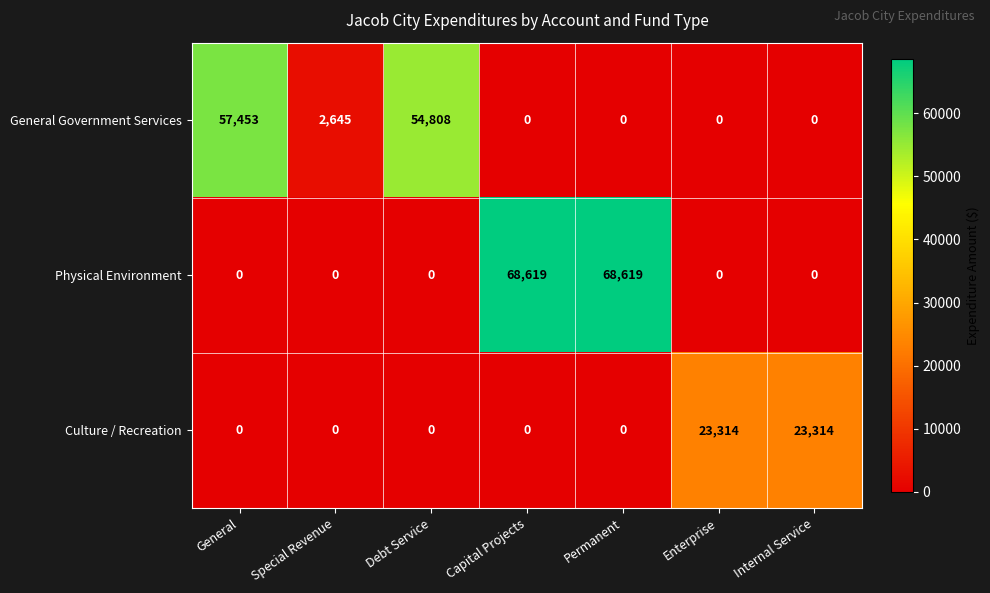

What is the maximum value shown in the chart?

68619